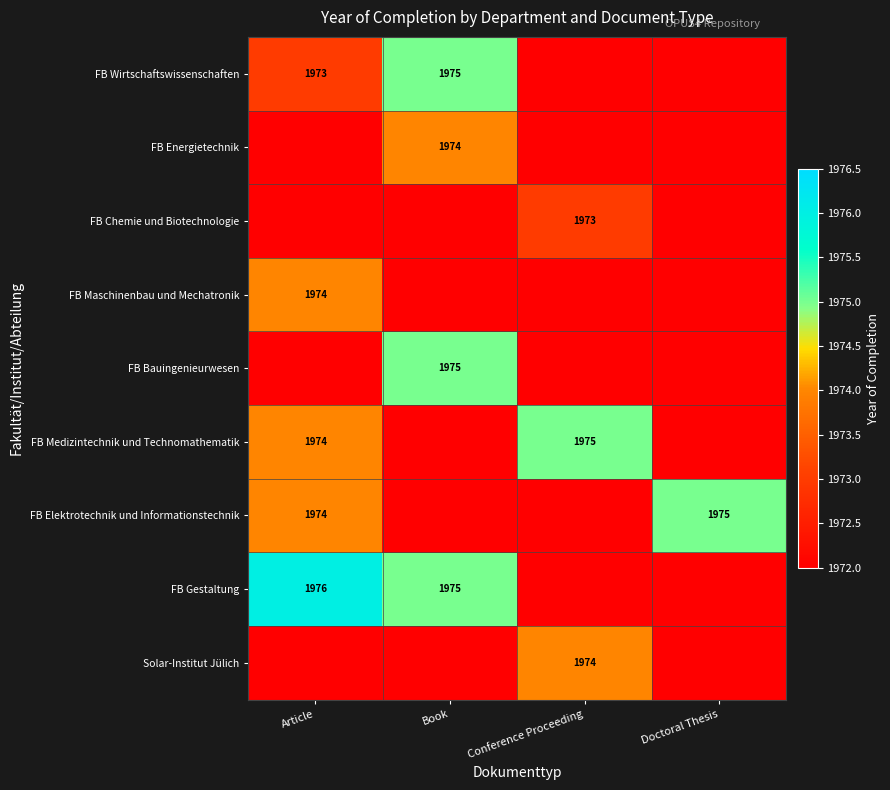

True or false: FB Wirtschaftswissenschaften has a value of 1975 at Book.

True